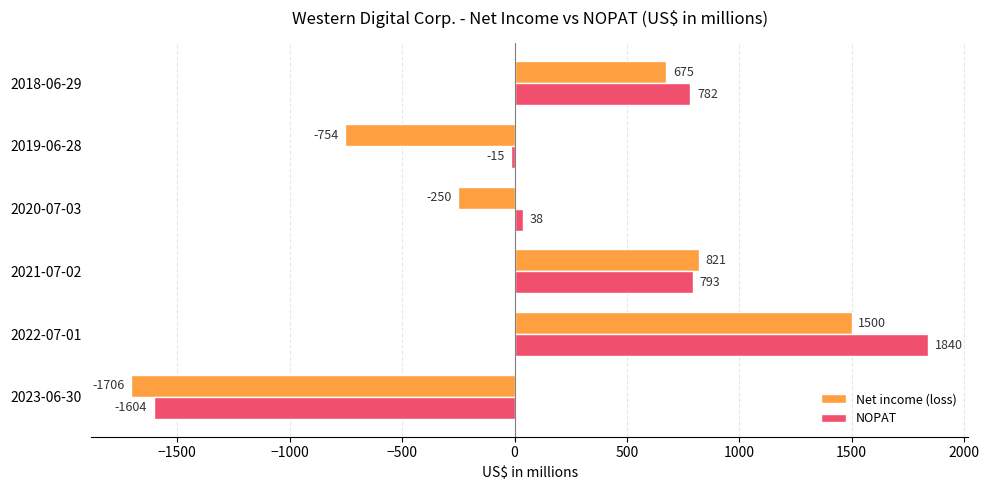

What is the approximate value of Net income (loss) at 2018-06-29?

675